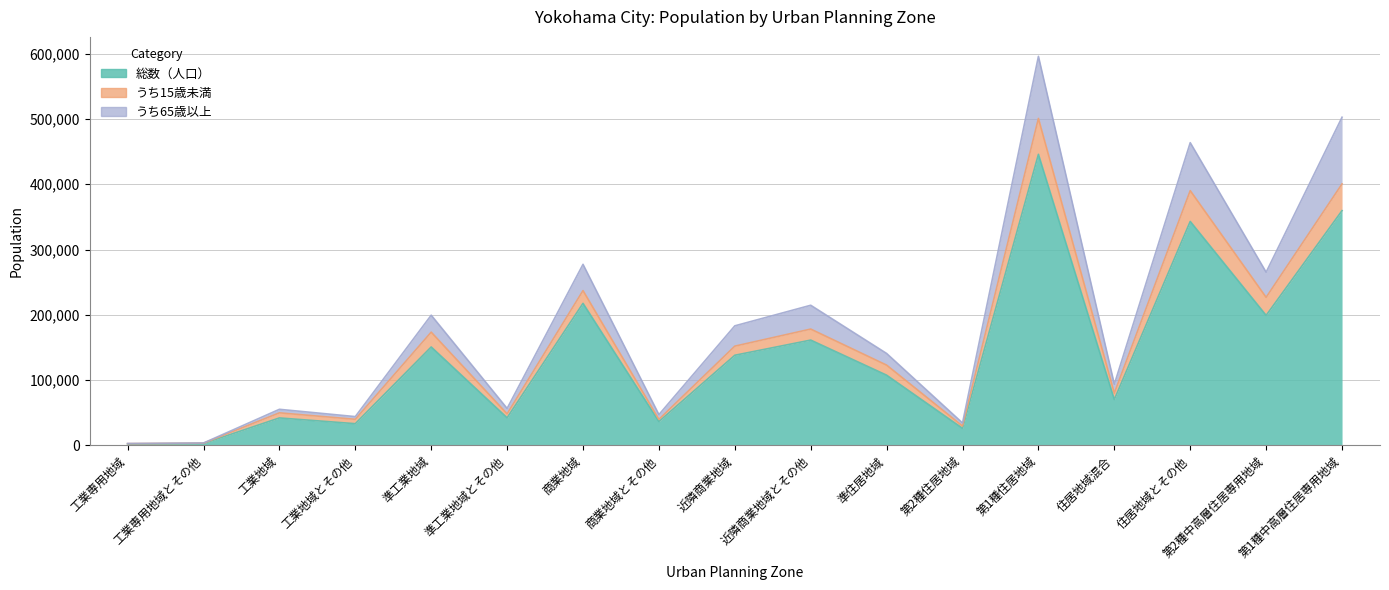

True or false: うち15歳未満 and うち65歳以上 cross at least once.

False